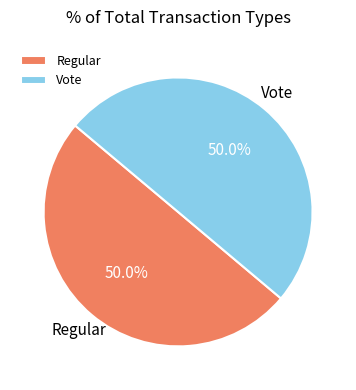

Approximately how many times larger is the value at Regular compared to Vote?

1.0